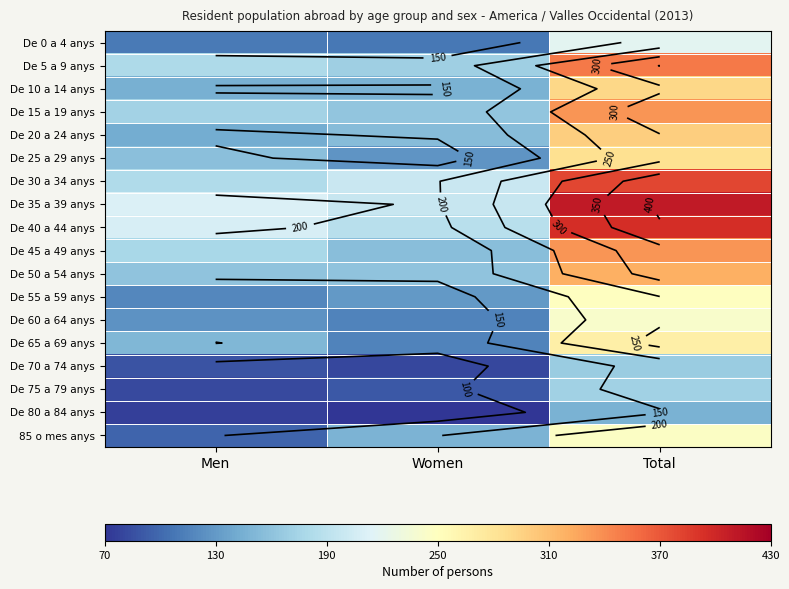

What is the difference between the maximum and second lowest values in the De 60 a 64 anys series?

116